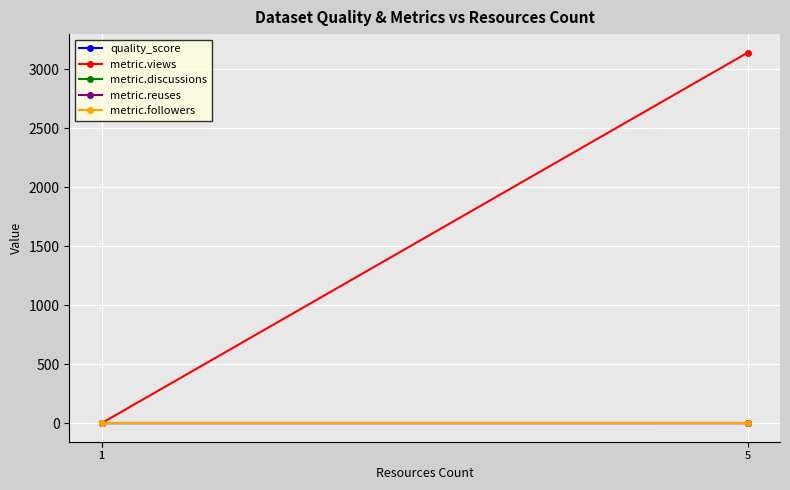

Rank the series by their maximum value, from lowest to highest.

metric.discussions, metric.reuses, metric.followers, quality_score, metric.views